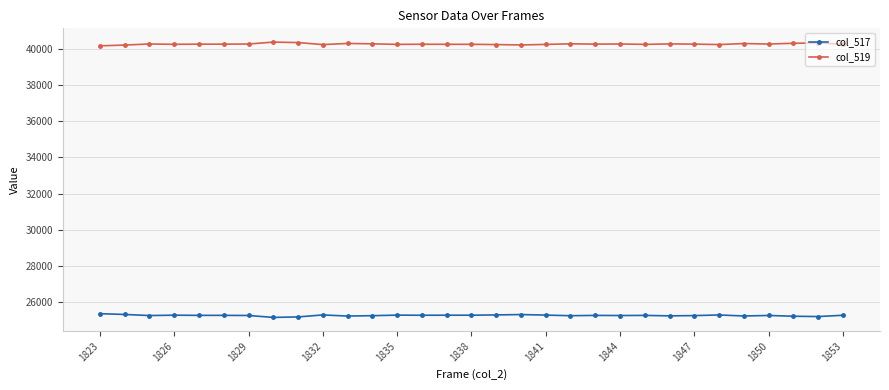

Which series has the largest total across all categories?

col_519